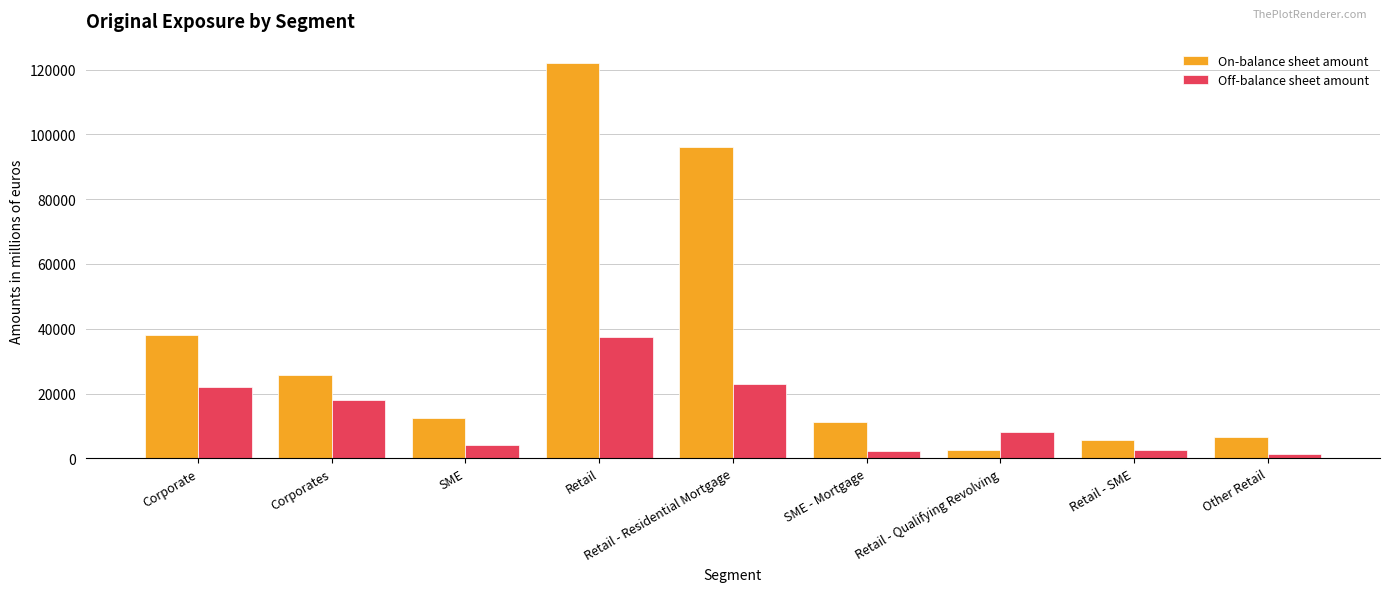

What is the greatest value displayed?

121928.0